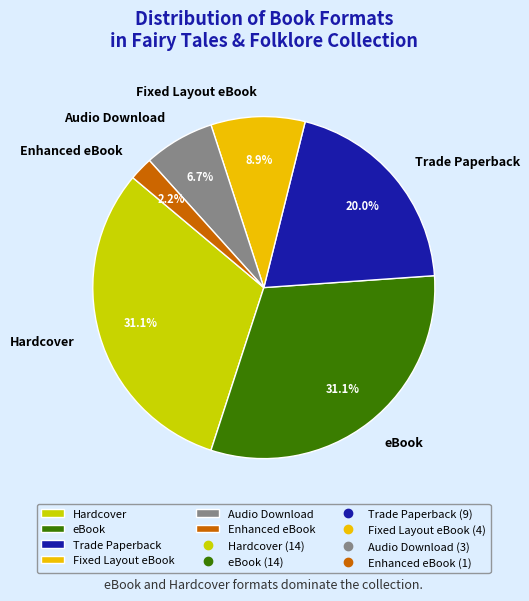

How many segments does this pie chart have?

6